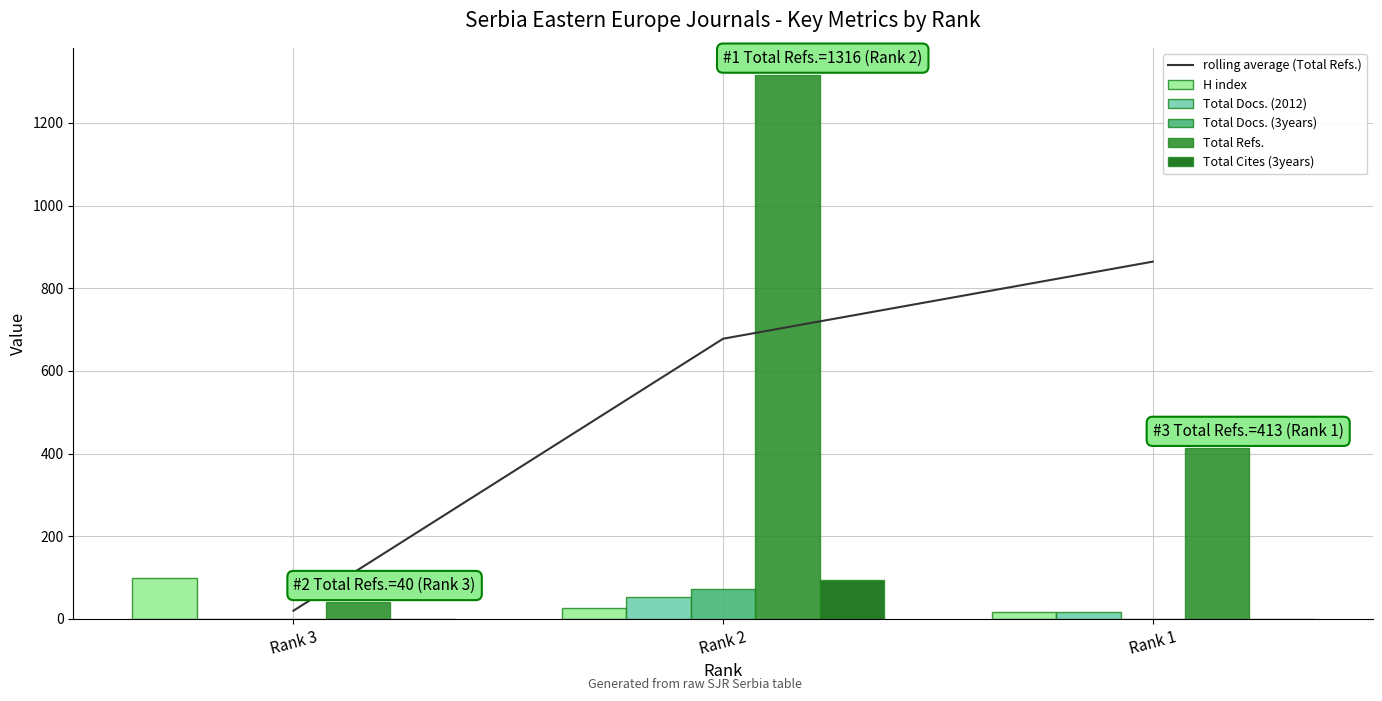

How many values in the Total Cites (3years) series exceed 0?

1